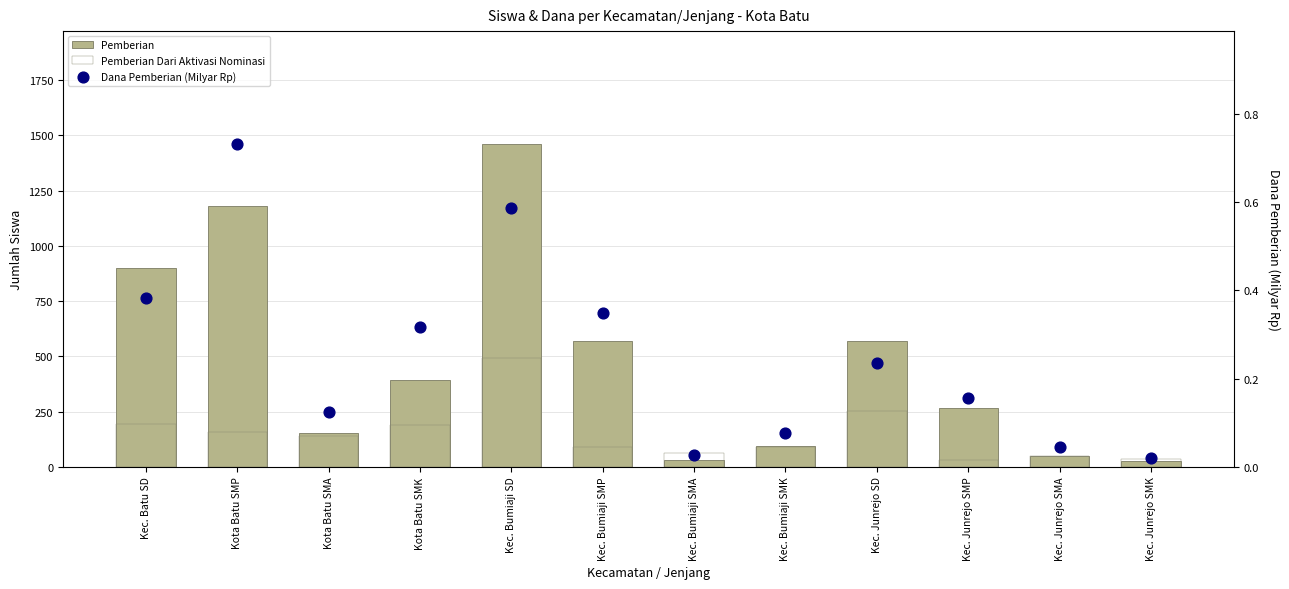

Which series has the largest total across all categories?

Pemberian